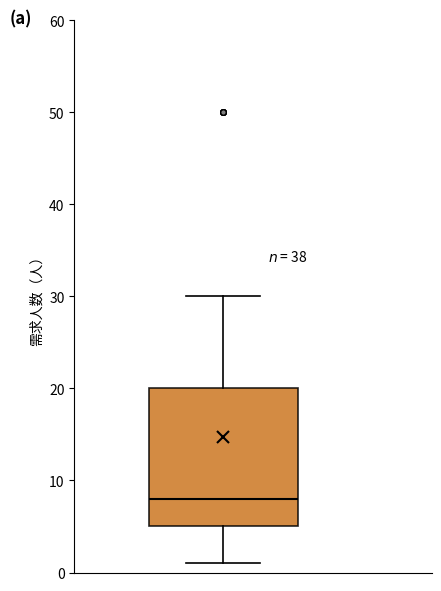

Transcribe this box plot: give where the median line is, the range the box spans, and where the two whiskers end, as read against the y-axis. The values are not printed on the chart, so give them approximately, as read against the axis.

median 8, box 5 to 20, whiskers 1 to 30